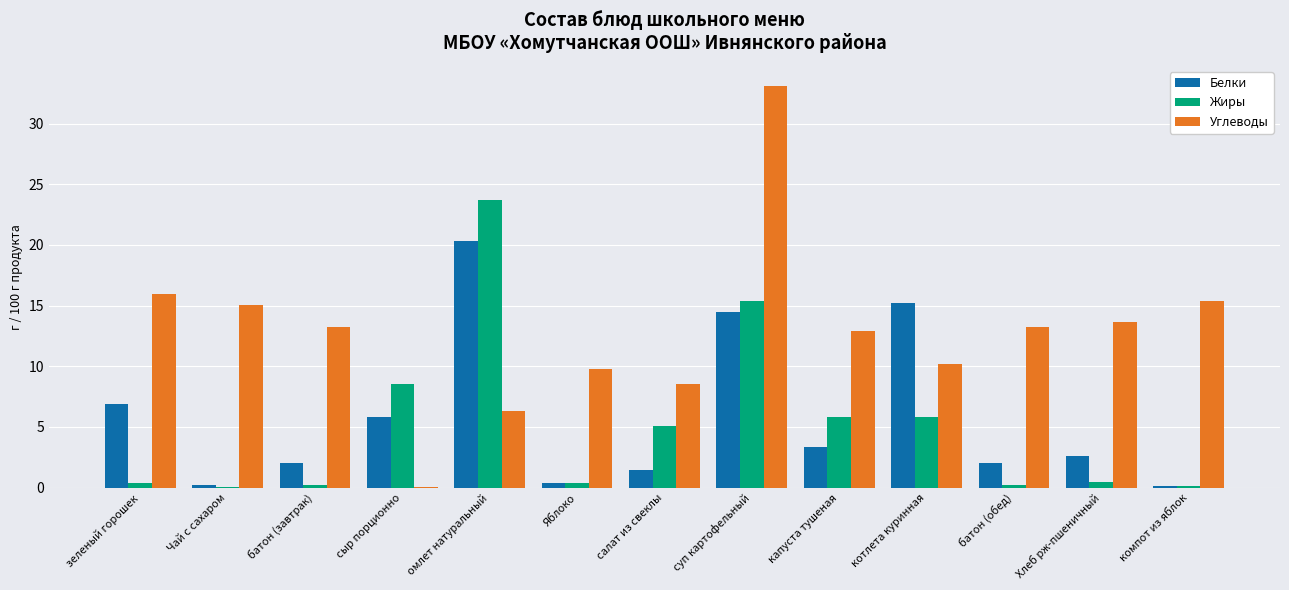

Is the value of Белки at батон (завтрак) greater than the value of Жиры at батон (обед)?

Yes